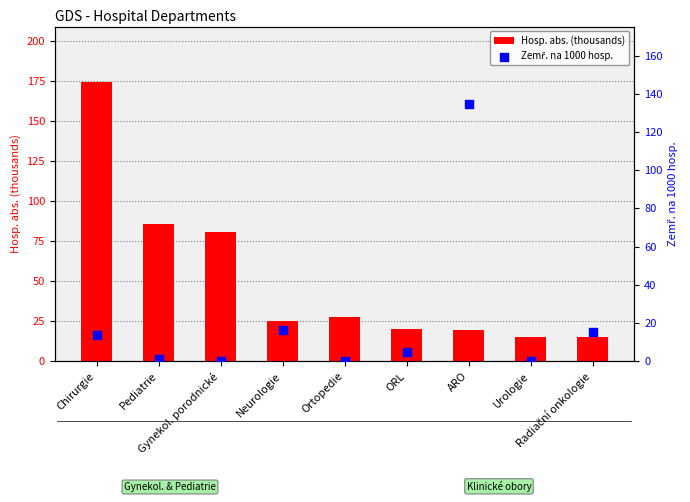

Which series contains the highest Y value?

Hosp. abs. (thousands)